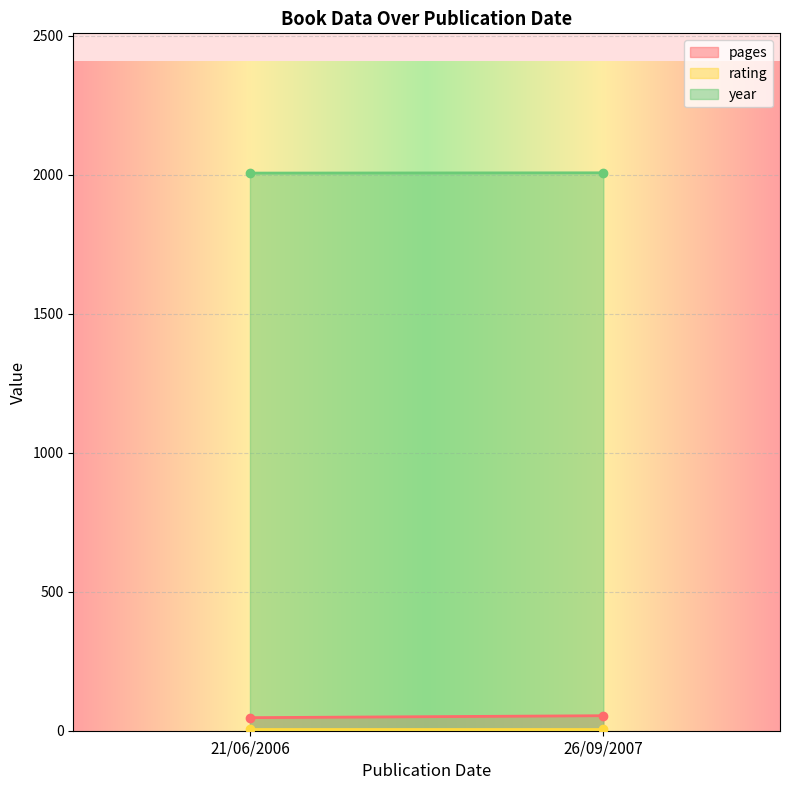

At which category is the sum across all series the highest?

26/09/2007